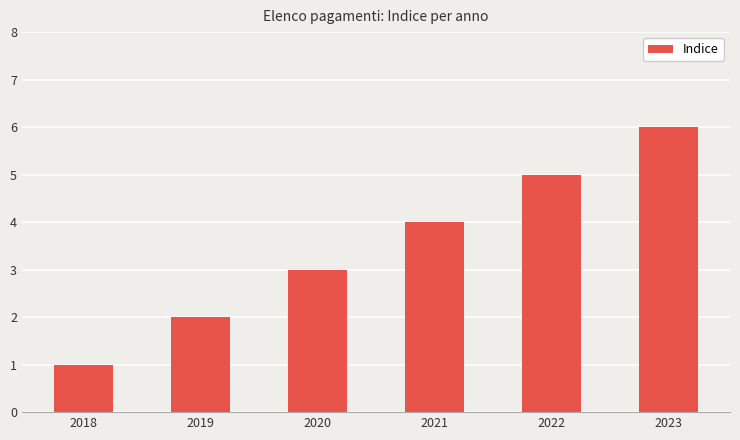

What is the average value?

4